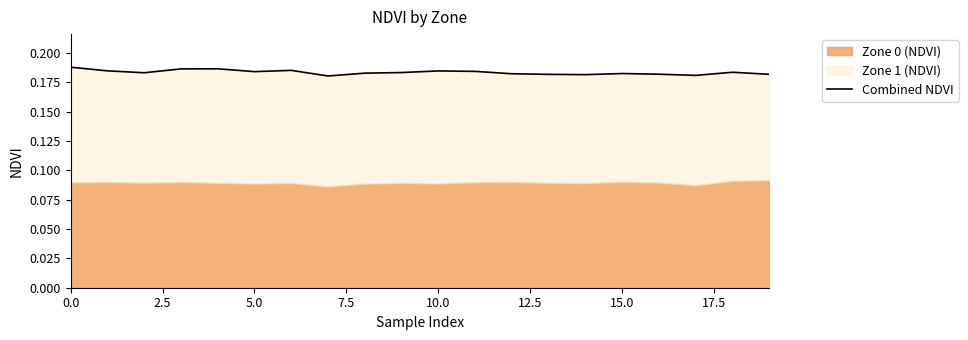

What is the average value?

0.2